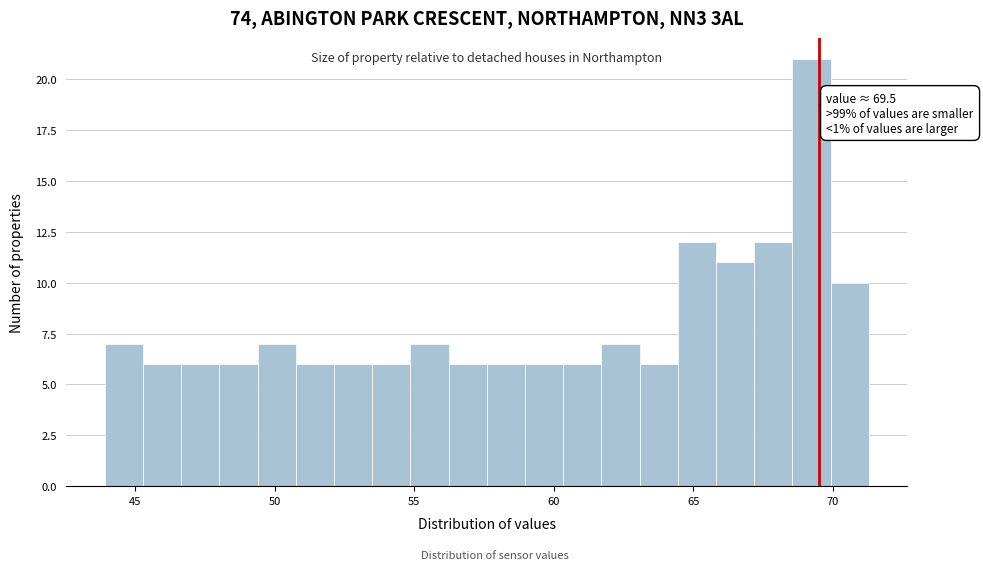

Around what value on the x-axis is the tallest bar? Give the approximate position of its centre, as read against the axis.

69.0